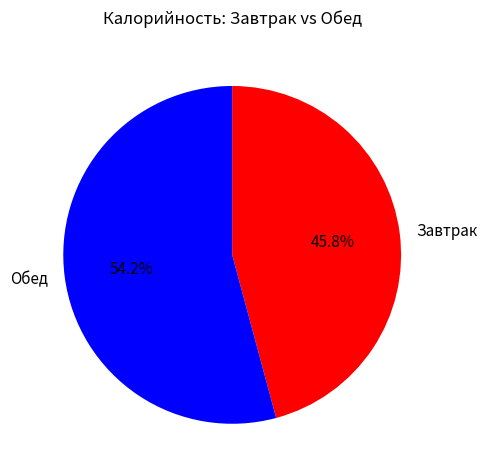

Does Обед represent more than half of the total?

Yes